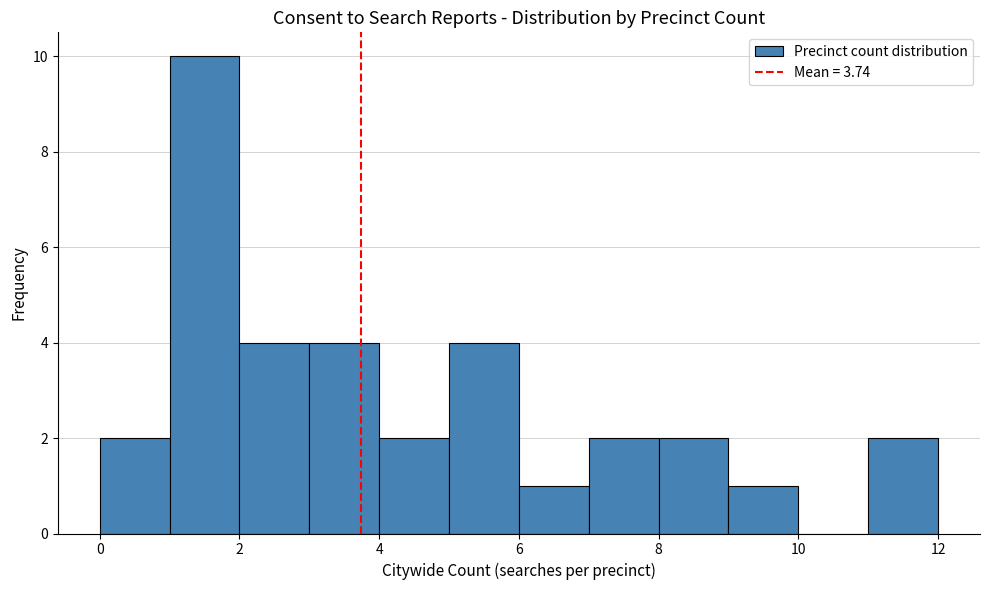

How tall is the bar that spans 7 to 8 on the x-axis? The values are not printed on the chart, so give them approximately, as read against the axis.

2